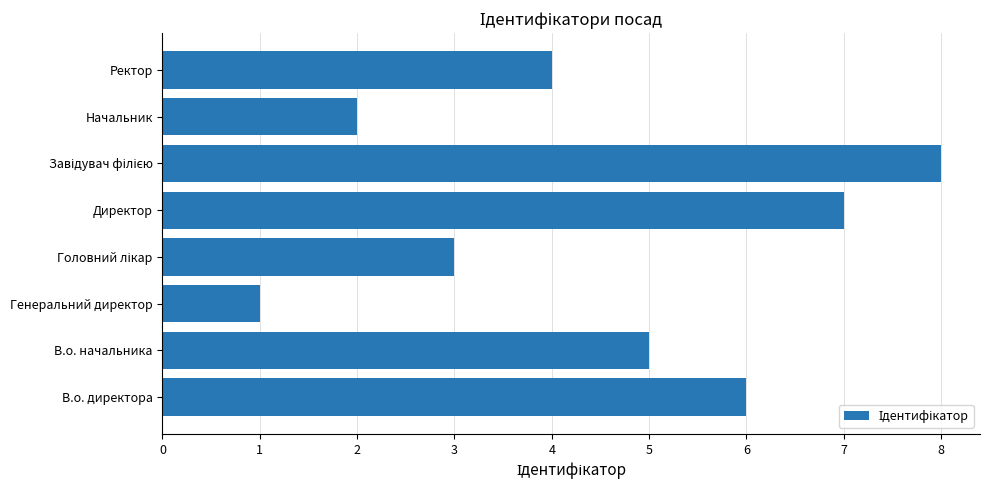

At which category does the chart reach its minimum across all series?

Генеральний директор